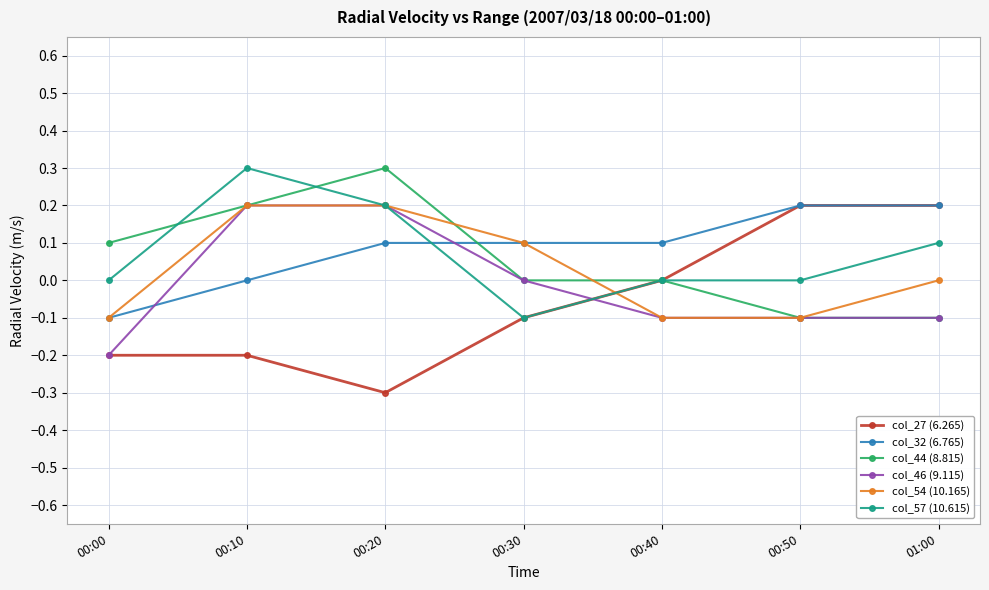

Is it true that col_46 (9.115) equals -0.2 at 00:00?

True